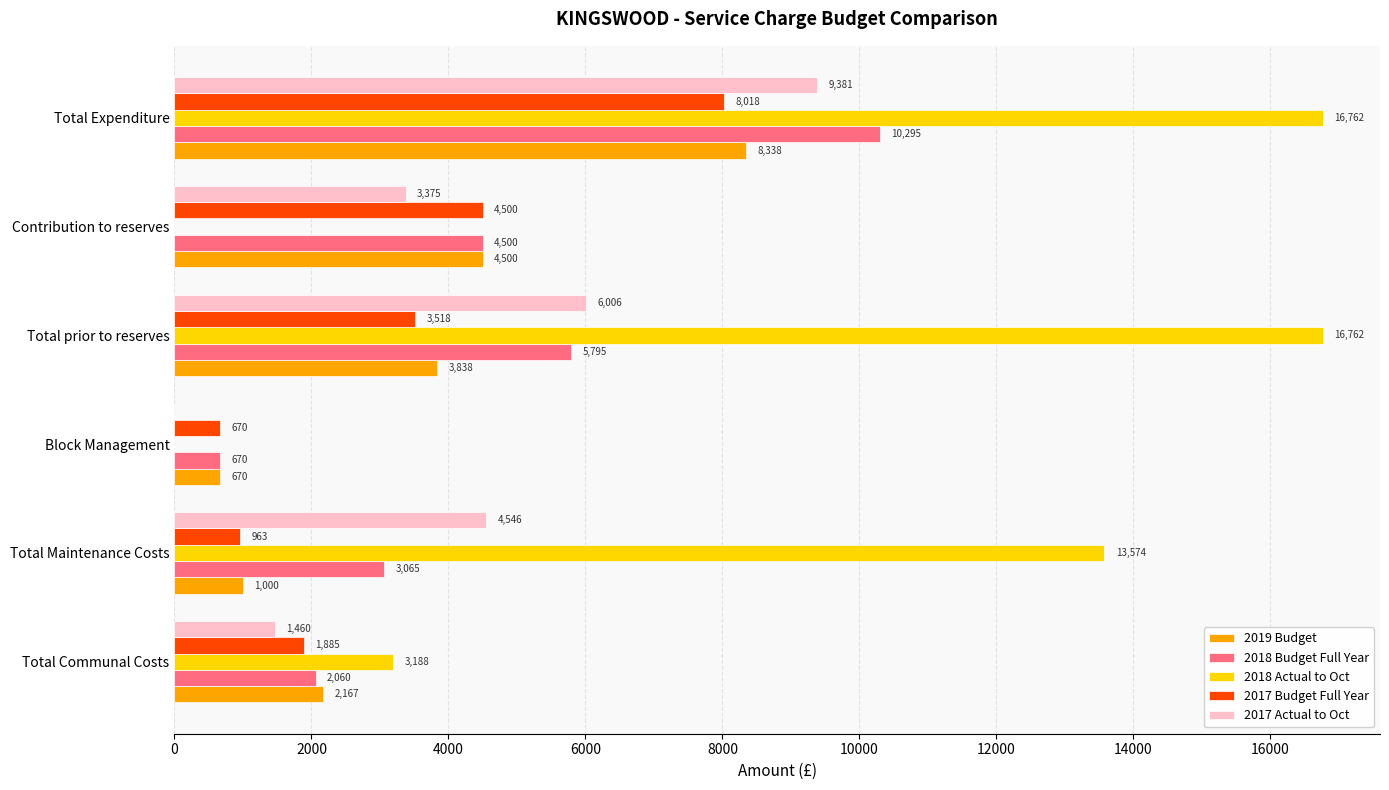

What are all the series names shown in the legend?

2019 Budget, 2018 Budget Full Year, 2018 Actual to Oct, 2017 Budget Full Year, 2017 Actual to Oct